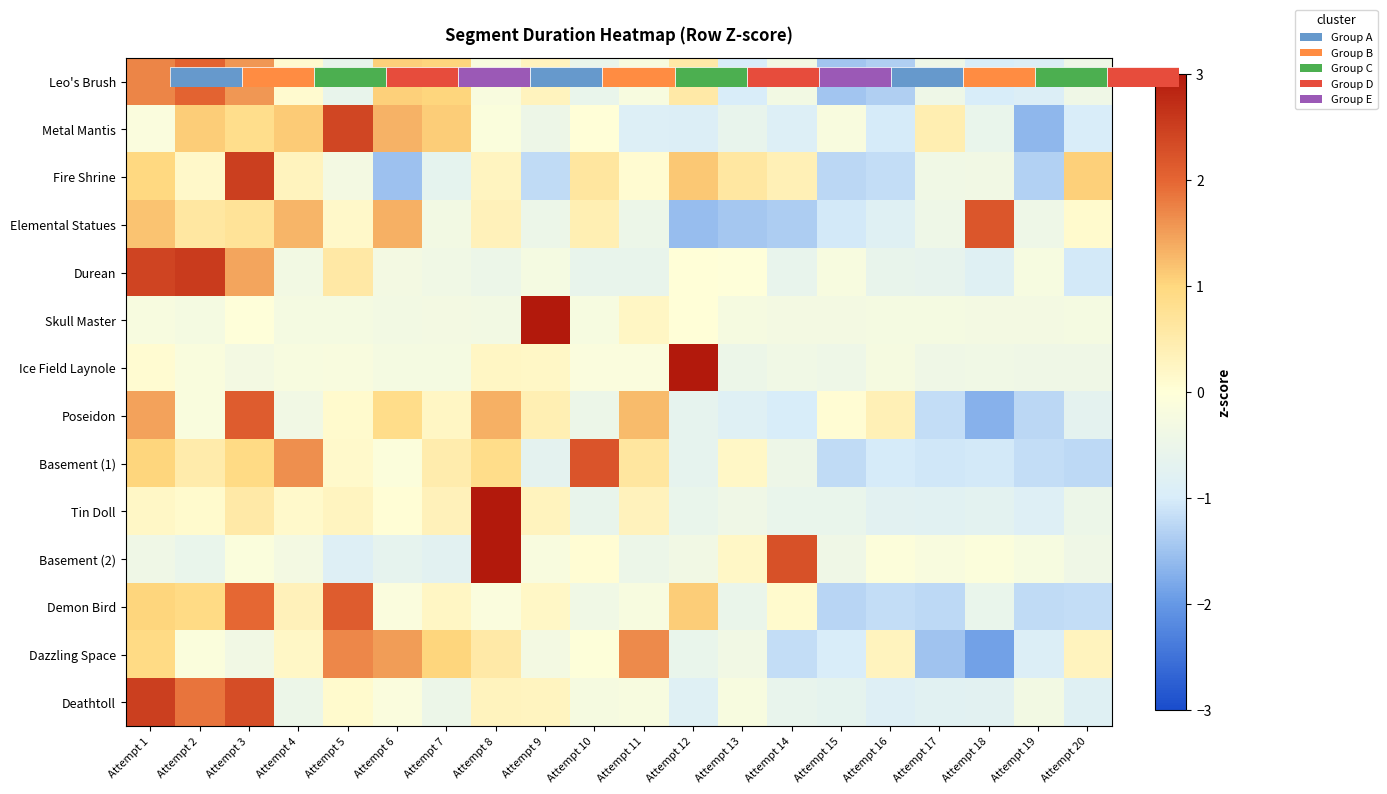

What is the approximate value of Deathtoll at Attempt 11?

-0.2